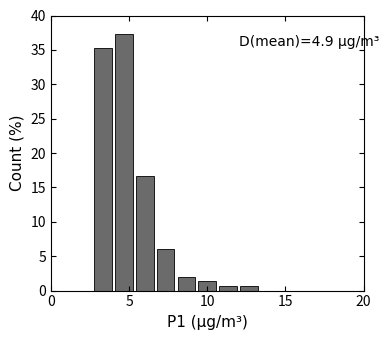

Read against the x-axis, roughly where is the centre of the tallest bar?

4.5